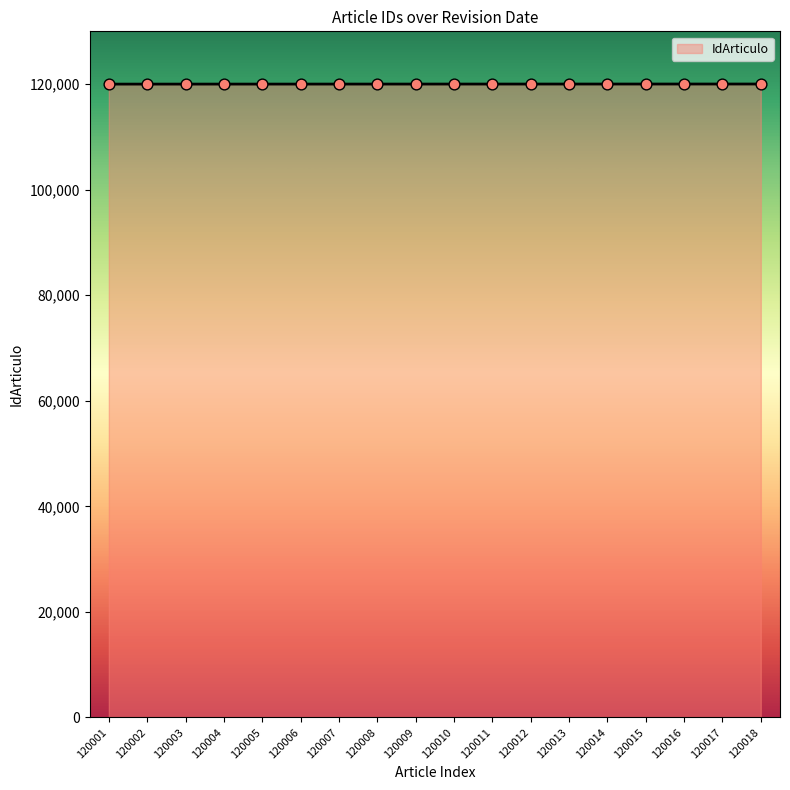

What is the ratio of the value at 120016 to the value at 120004?

1.0